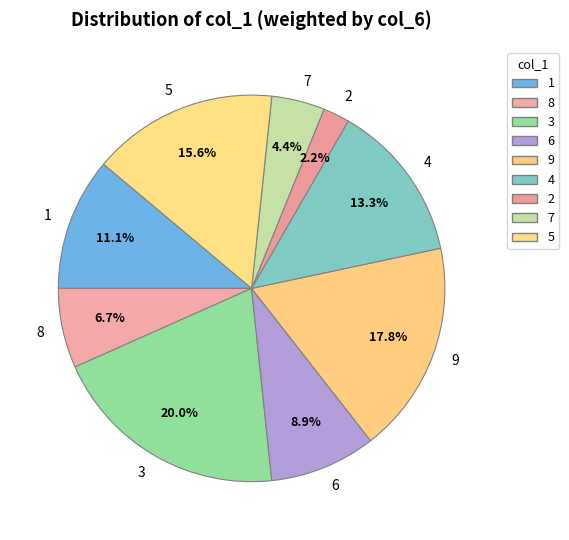

Which category has the biggest portion of the pie?

3